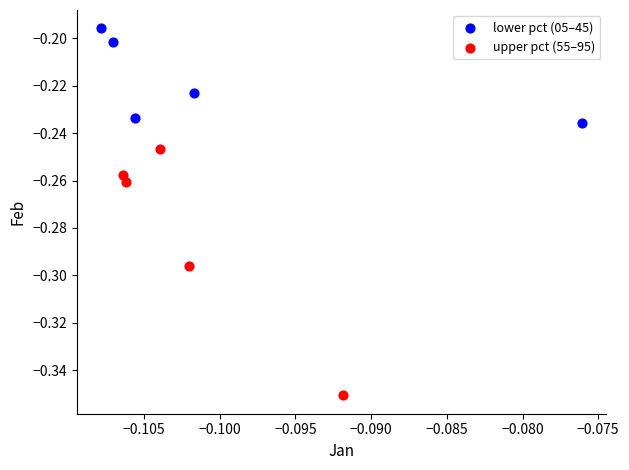

Which series contains the lowest Y value?

upper pct (55–95)